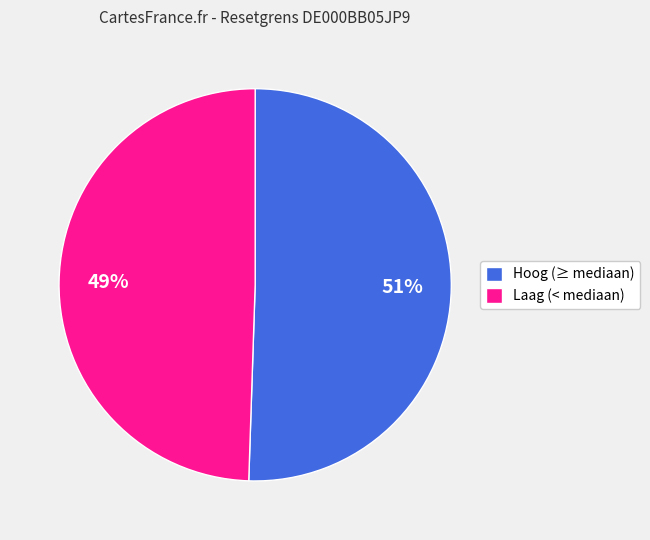

What is the ratio of the value at Hoog (≥ mediaan) to the value at Laag (< mediaan)?

1.0